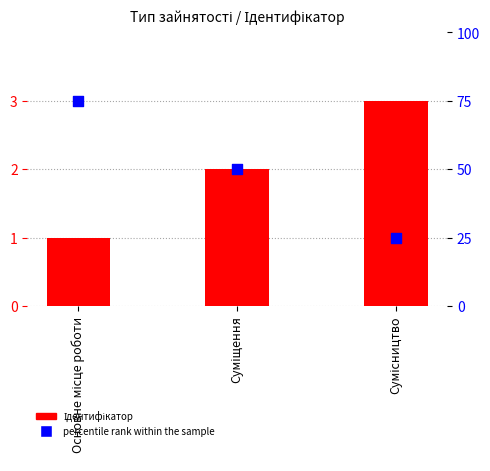

Which series reaches the minimum Y coordinate?

Ідентифікатор